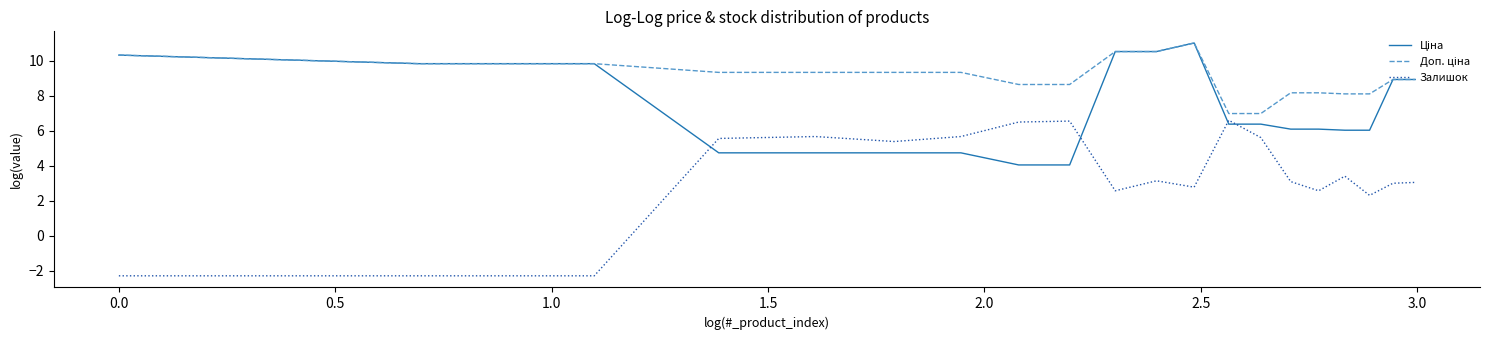

Which series has the widest spread of values?

Залишок